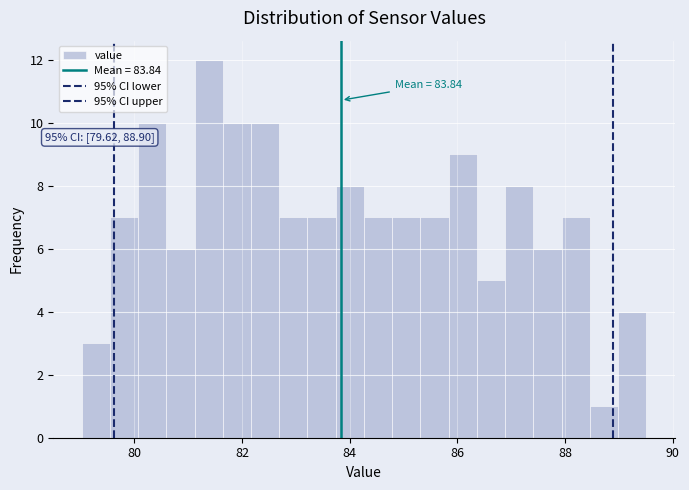

Around what value on the x-axis is the tallest bar? Give the approximate position of its centre, as read against the axis.

81.4